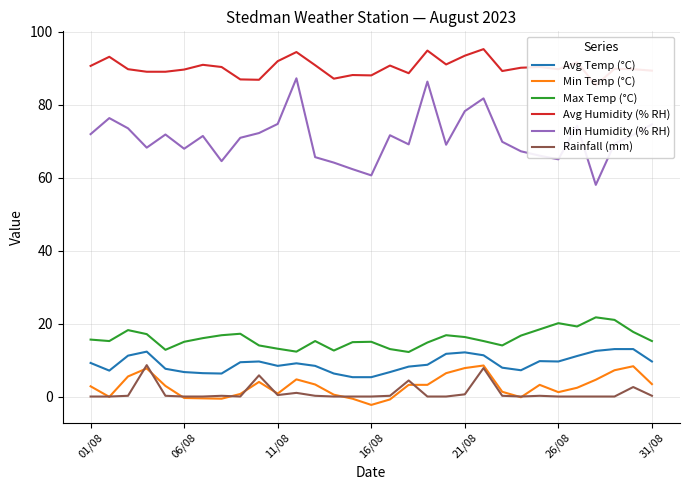

Which category has the lowest value in the Avg Temp (°C) series?

14